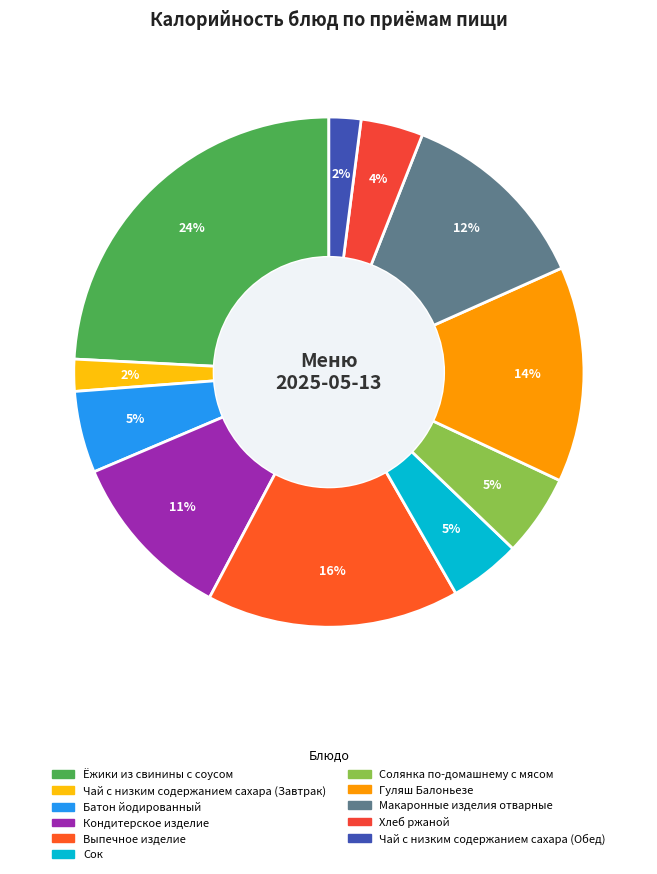

To the nearest percent, what percentage of the pie is Выпечное изделие?

16%